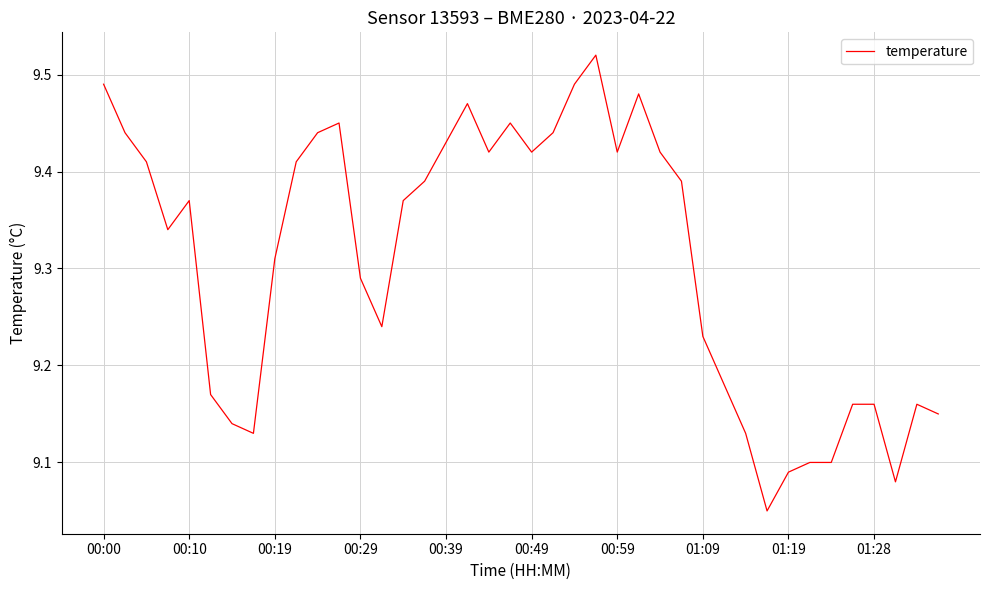

What is the difference between the maximum and minimum values?

0.5